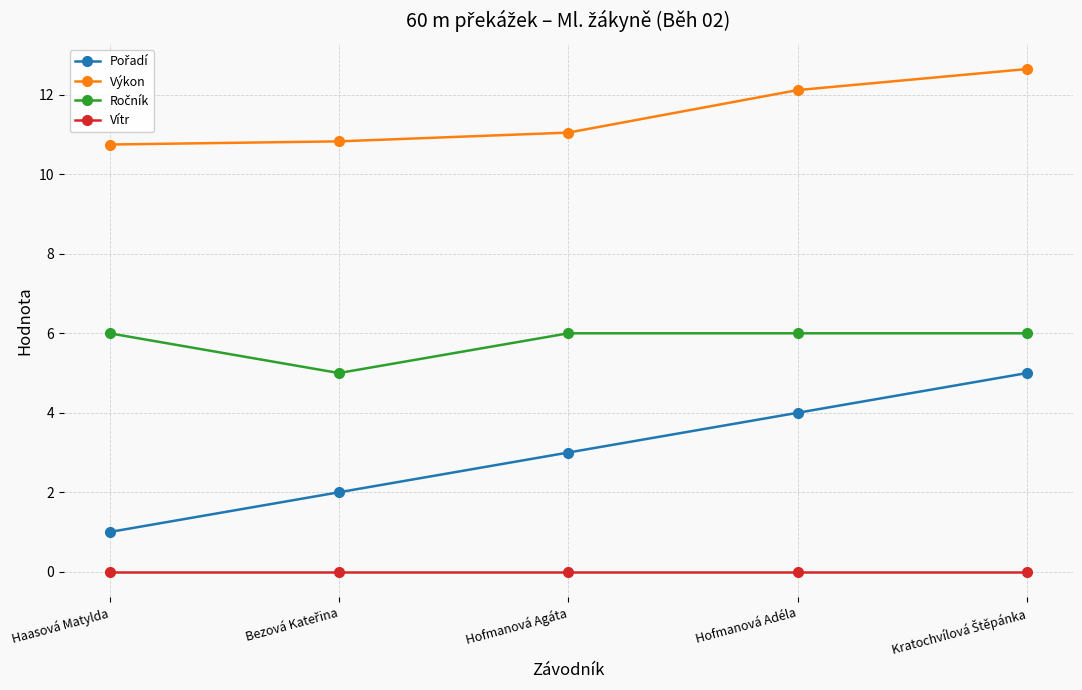

What is the greatest value displayed?

12.7